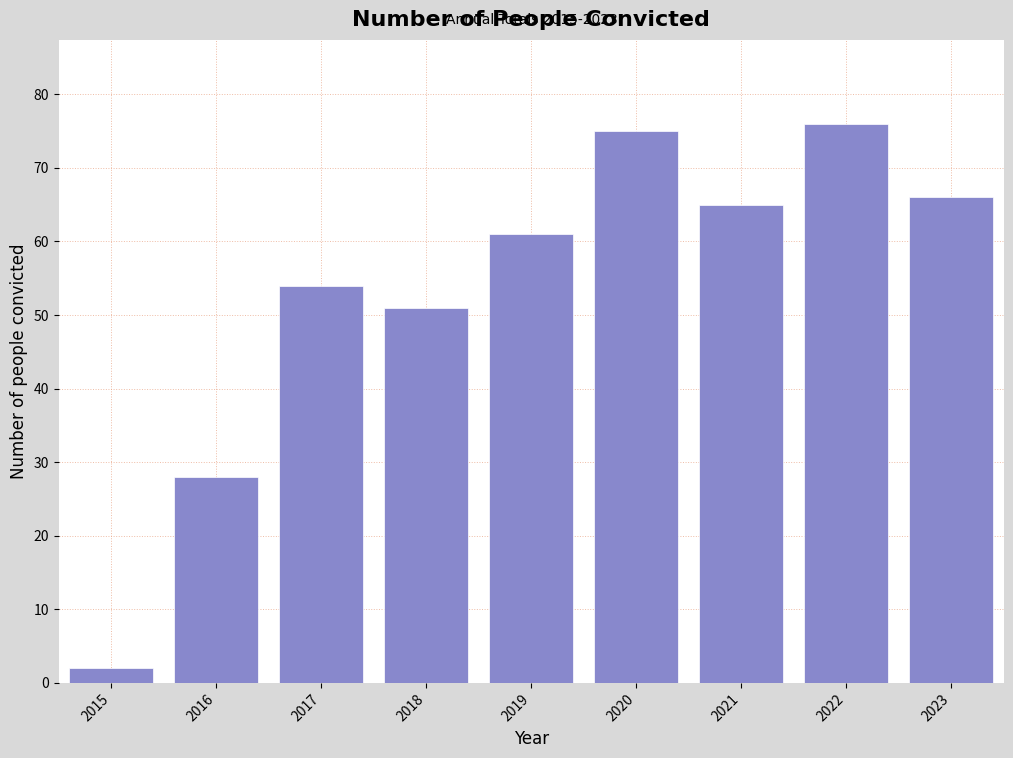

Reading right to left, list all the values displayed in this chart.

66	76	65	75	61	51	54	28	2